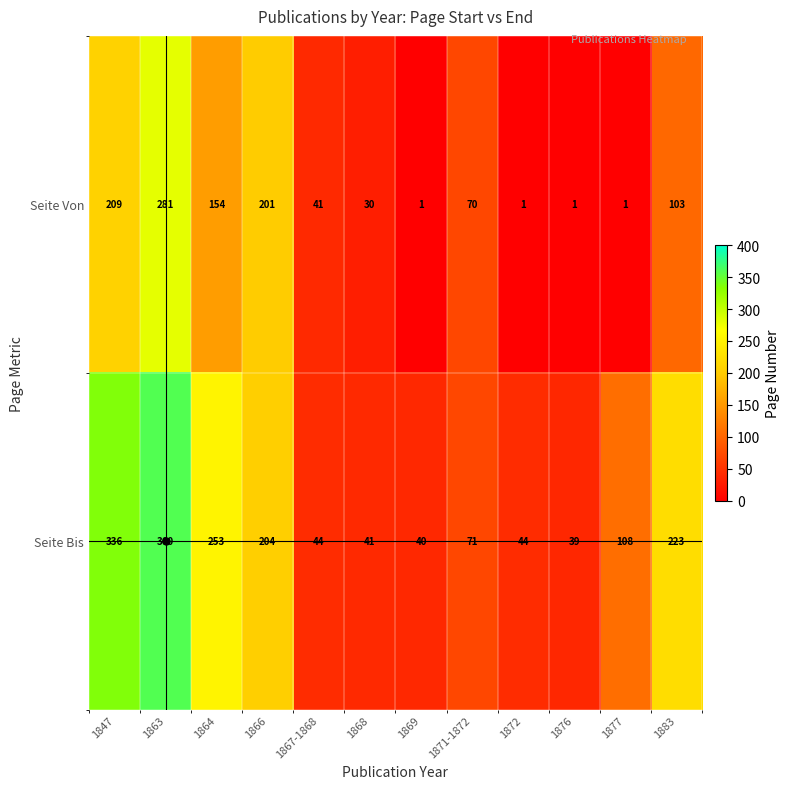

Where does the Seite Bis series first go above 108?

1847